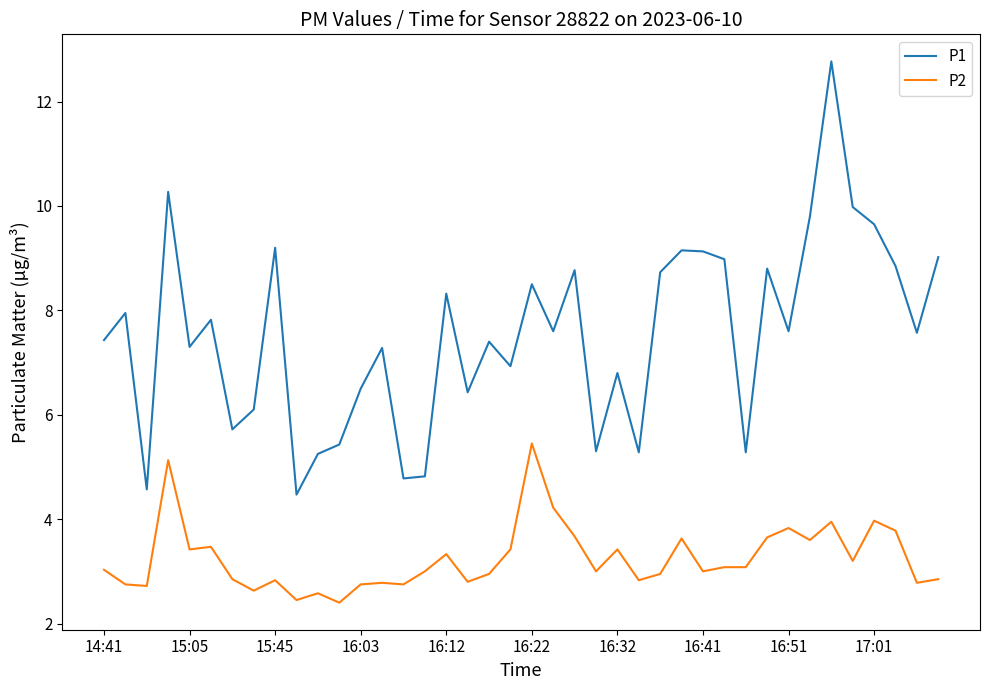

What is the minimum value for P2?

2.4